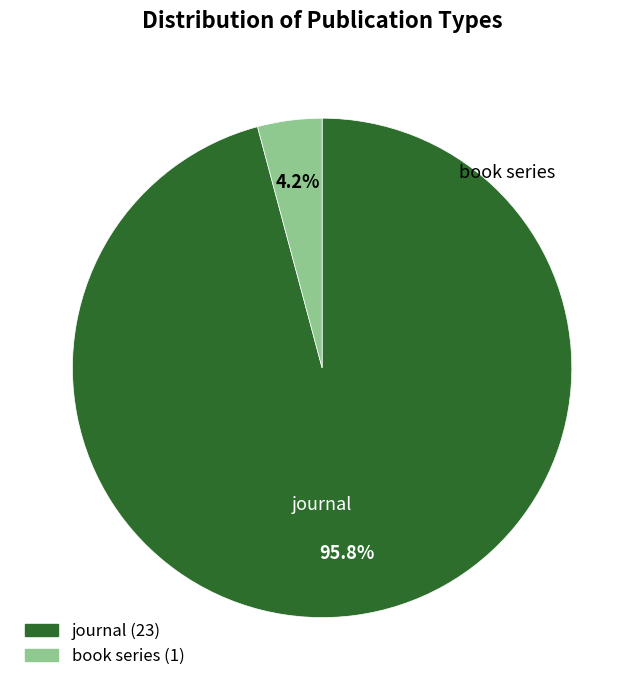

To the nearest percent, what is the average slice percentage?

50%